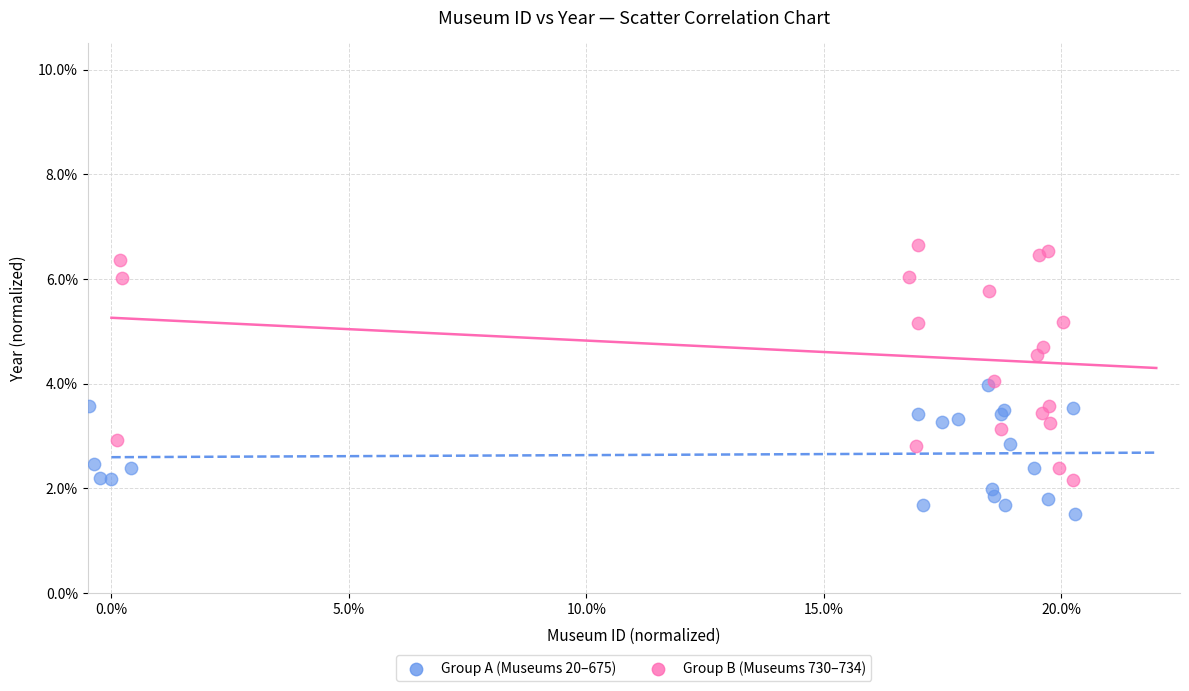

Which series reaches the maximum Y coordinate?

Group B (Museums 730–734)